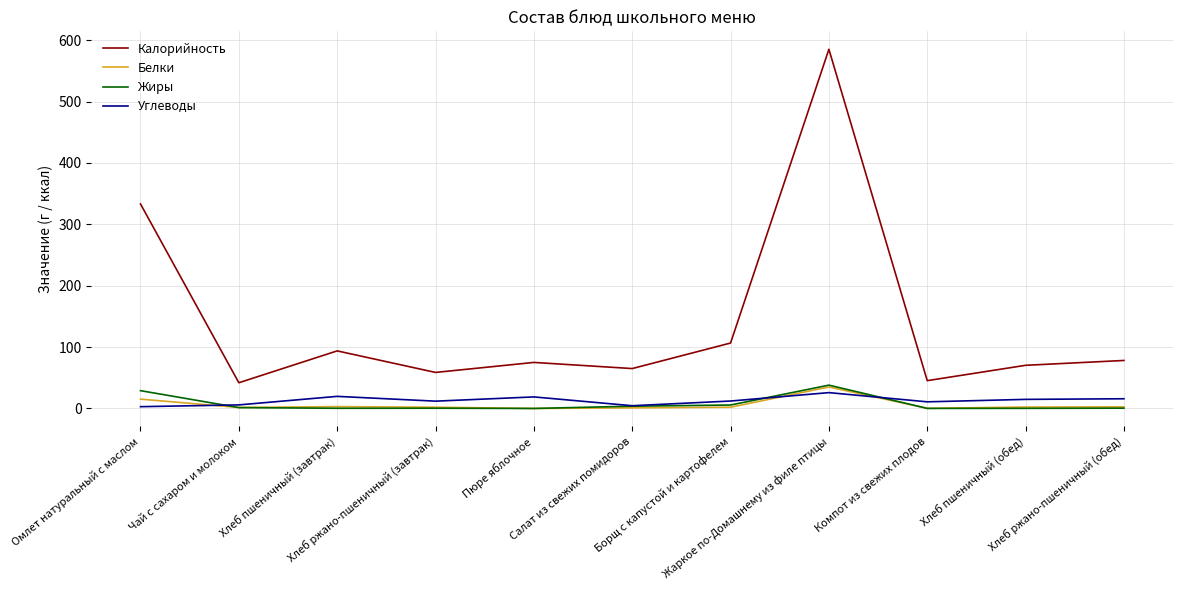

In Белки, how many points are lower than both neighbors (excluding endpoints)?

3